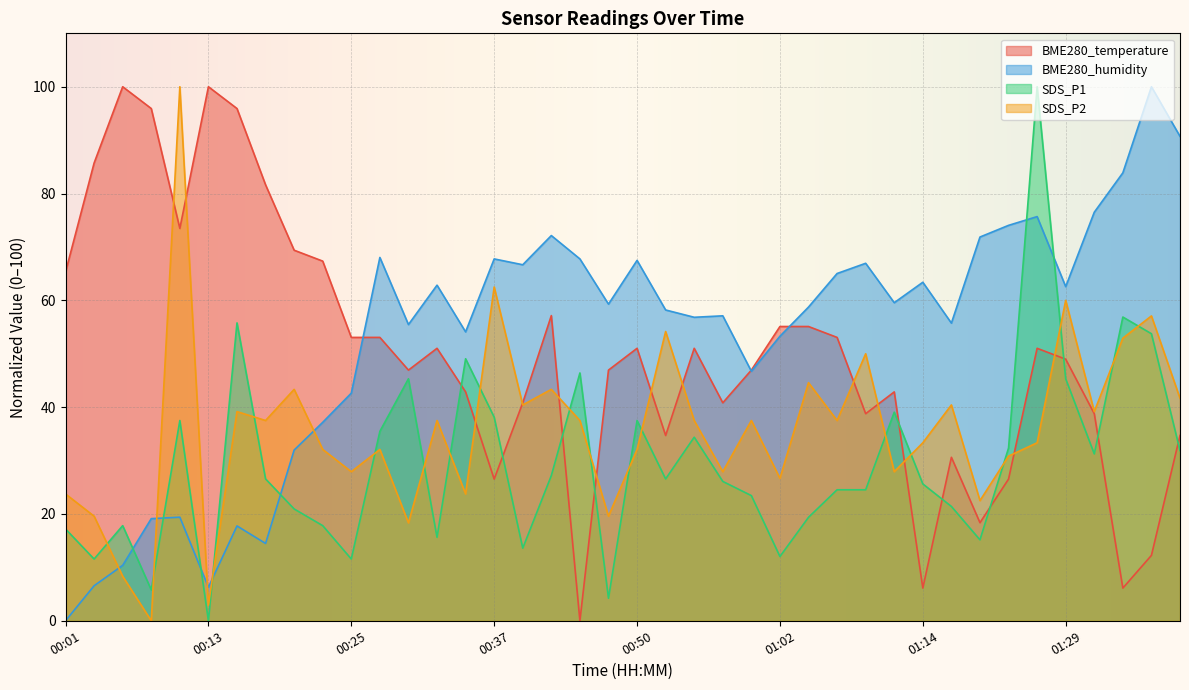

What is the label of the 36th point from the left?

01:29